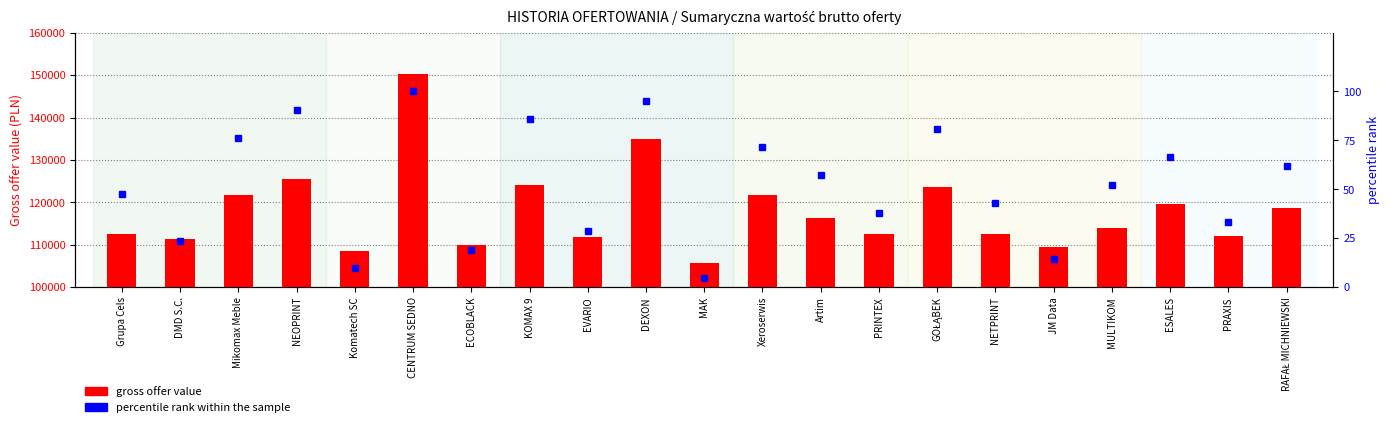

Are the bars horizontal?

No